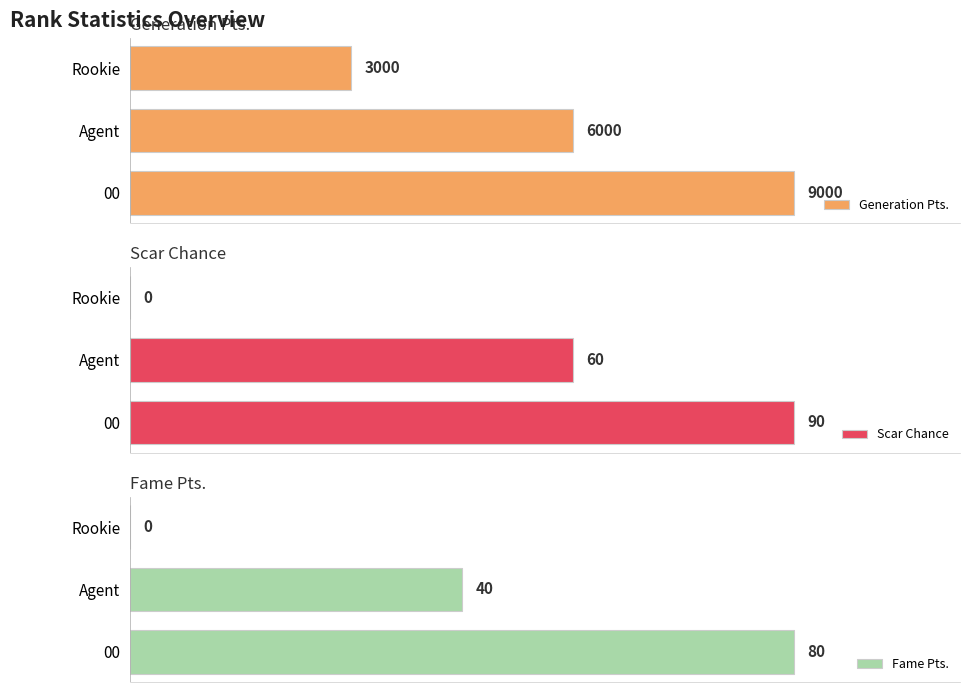

Rank the series by their maximum value, from lowest to highest.

Fame Pts., Scar Chance, Generation Pts.